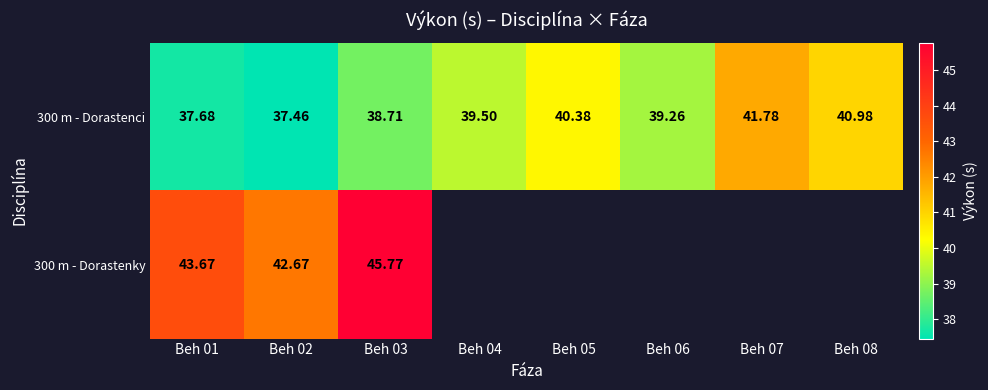

Is the value of 300 m - Dorastenci at Beh 05 greater than the value of 300 m - Dorastenky at Beh 03?

No